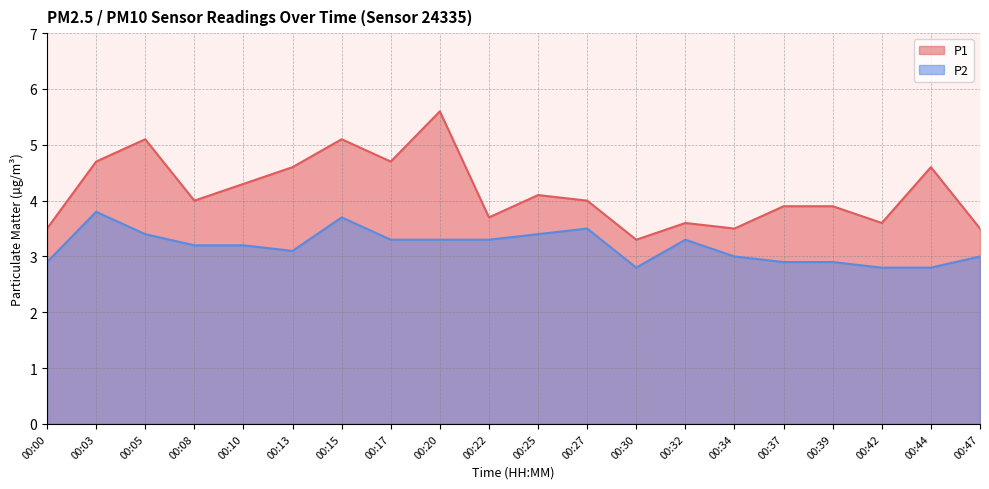

Rank the categories by P2 value from lowest to highest.

00:30, 00:42, 00:44, 00:00, 00:37, 00:39, 00:34, 00:47, 00:13, 00:08, 00:10, 00:17, 00:20, 00:22, 00:32, 00:05, 00:25, 00:27, 00:15, 00:03